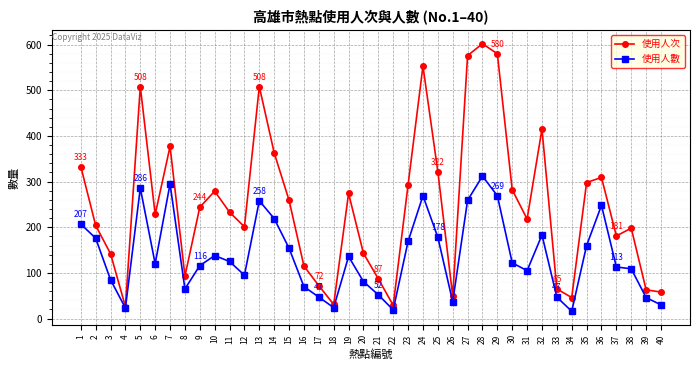

Rank the series by their average value, from lowest to highest.

使用人數, 使用人次